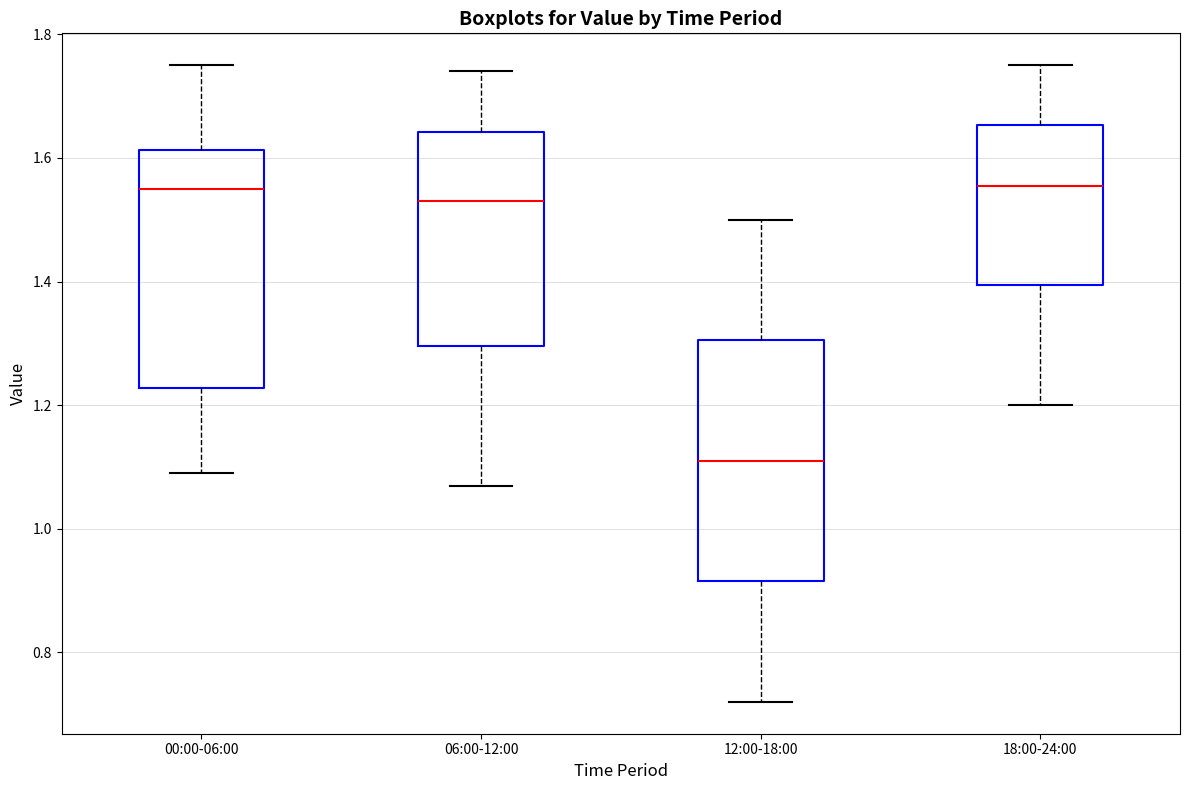

Where does the upper whisker of the box for 18:00-24:00 end on the y-axis? The values are not printed on the chart, so give them approximately, as read against the axis.

1.76